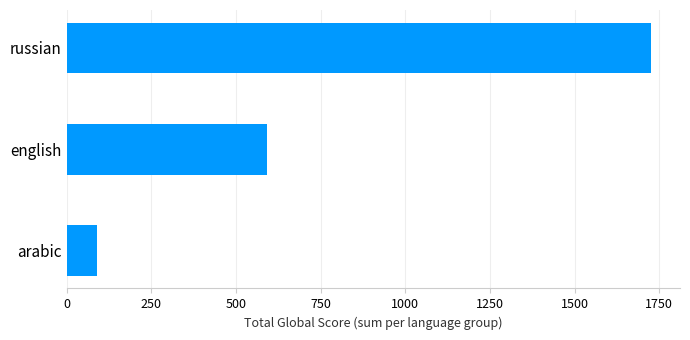

How many bars are there in total?

3